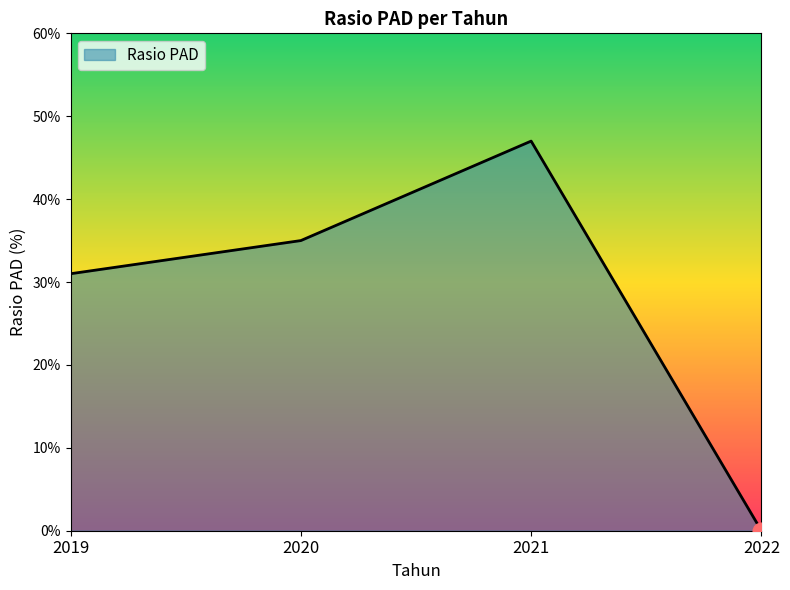

Where is the first local maximum?

2021